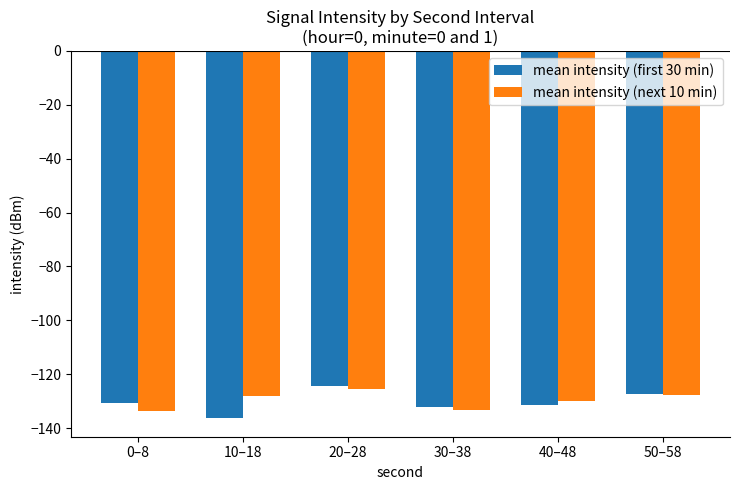

How many values in the mean intensity (first 30 min) series exceed -130?

2